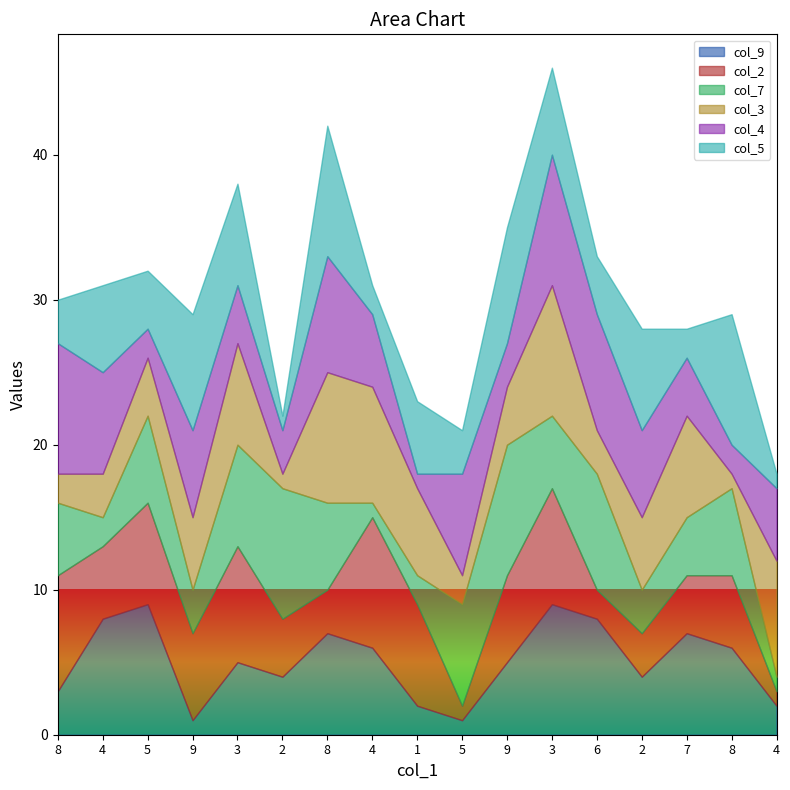

What is the total value across all series at 8?

30